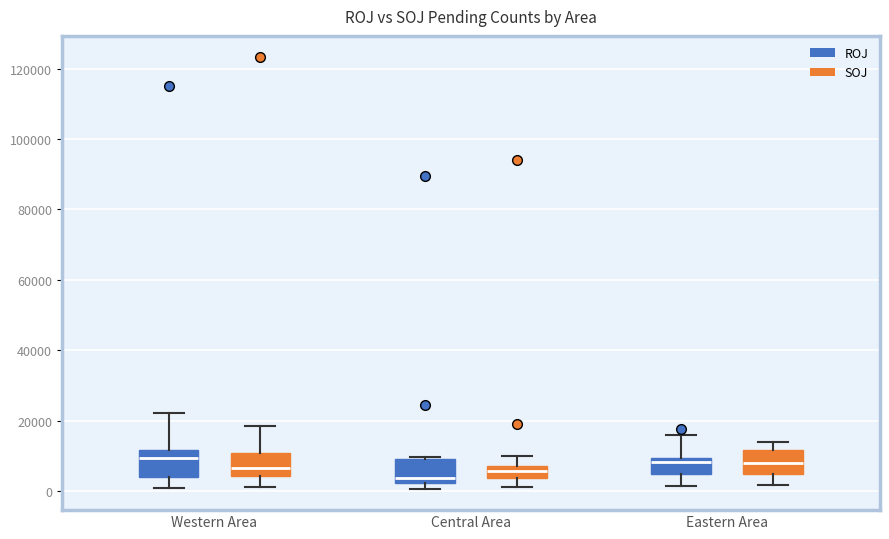

Reading left to right, transcribe this box plot: for each box, give where its median line is, the range the box spans, and where its two whiskers end, as read against the y-axis. The values are not printed on the chart, so give them approximately, as read against the axis.

Western Area (ROJ): median 10000, box 4000 to 12000, whiskers 2000 to 22000
Western Area (SOJ): median 6000, box 4000 to 10000, whiskers 2000 to 18000
Central Area (ROJ): median 4000, box 2000 to 10000, whiskers 0 to 10000
Central Area (SOJ): median 6000, box 4000 to 8000, whiskers 2000 to 10000
Eastern Area (ROJ): median 8000, box 4000 to 10000, whiskers 2000 to 16000
Eastern Area (SOJ): median 8000, box 4000 to 12000, whiskers 2000 to 14000